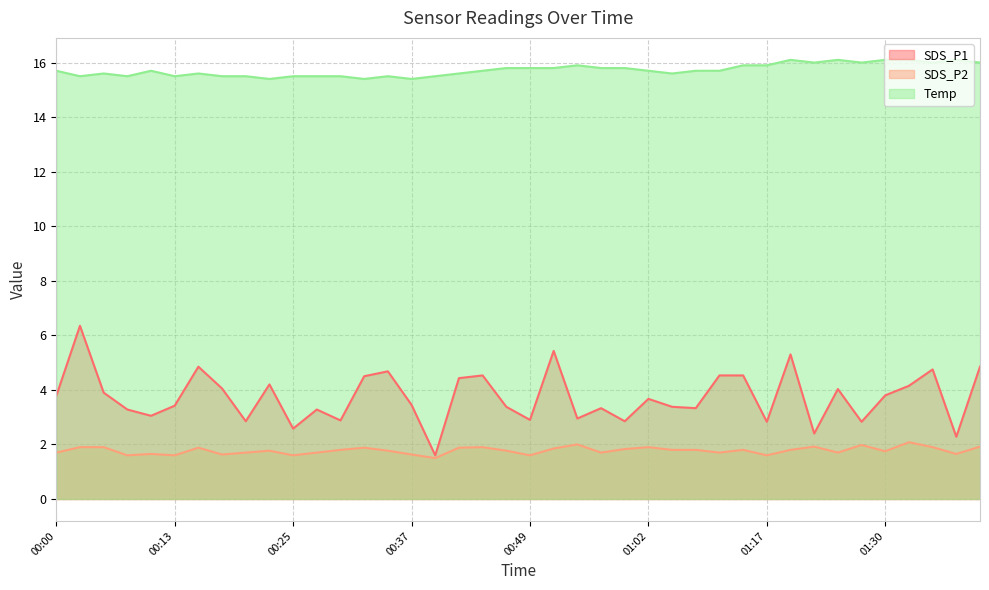

Reading left to right, what are all the values shown in this chart?

SDS_P1: 00:00=3.8	00:03=6.3	00:05=3.9	00:08=3.3	00:10=3.0	00:13=3.4	00:15=4.8	00:17=4.0	00:20=2.9	00:22=4.2	00:25=2.6	00:27=3.3	00:30=2.9	00:32=4.5	00:35=4.7	00:37=3.5	00:39=1.6	00:42=4.4	00:44=4.5	00:47=3.4	00:49=2.9	00:52=5.4	00:55=3.0	00:57=3.3	01:00=2.9	01:02=3.7	01:05=3.4	01:07=3.3	01:10=4.5	01:15=4.5	01:17=2.8	01:20=5.3	01:23=2.4	01:25=4.0	01:28=2.8	01:30=3.8	01:33=4.2	01:35=4.8	01:38=2.3	01:40=4.8
SDS_P2: 00:00=1.7	00:03=1.9	00:05=1.9	00:08=1.6	00:10=1.6	00:13=1.6	00:15=1.9	00:17=1.6	00:20=1.7	00:22=1.8	00:25=1.6	00:27=1.7	00:30=1.8	00:32=1.9	00:35=1.8	00:37=1.6	00:39=1.5	00:42=1.9	00:44=1.9	00:47=1.8	00:49=1.6	00:52=1.9	00:55=2.0	00:57=1.7	01:00=1.8	01:02=1.9	01:05=1.8	01:07=1.8	01:10=1.7	01:15=1.8	01:17=1.6	01:20=1.8	01:23=1.9	01:25=1.7	01:28=2.0	01:30=1.8	01:33=2.1	01:35=1.9	01:38=1.6	01:40=1.9
Temp: 00:00=15.7	00:03=15.5	00:05=15.6	00:08=15.5	00:10=15.7	00:13=15.5	00:15=15.6	00:17=15.5	00:20=15.5	00:22=15.4	00:25=15.5	00:27=15.5	00:30=15.5	00:32=15.4	00:35=15.5	00:37=15.4	00:39=15.5	00:42=15.6	00:44=15.7	00:47=15.8	00:49=15.8	00:52=15.8	00:55=15.9	00:57=15.8	01:00=15.8	01:02=15.7	01:05=15.6	01:07=15.7	01:10=15.7	01:15=15.9	01:17=15.9	01:20=16.1	01:23=16.0	01:25=16.1	01:28=16.0	01:30=16.1	01:33=16.1	01:35=16.0	01:38=16.1	01:40=16.0